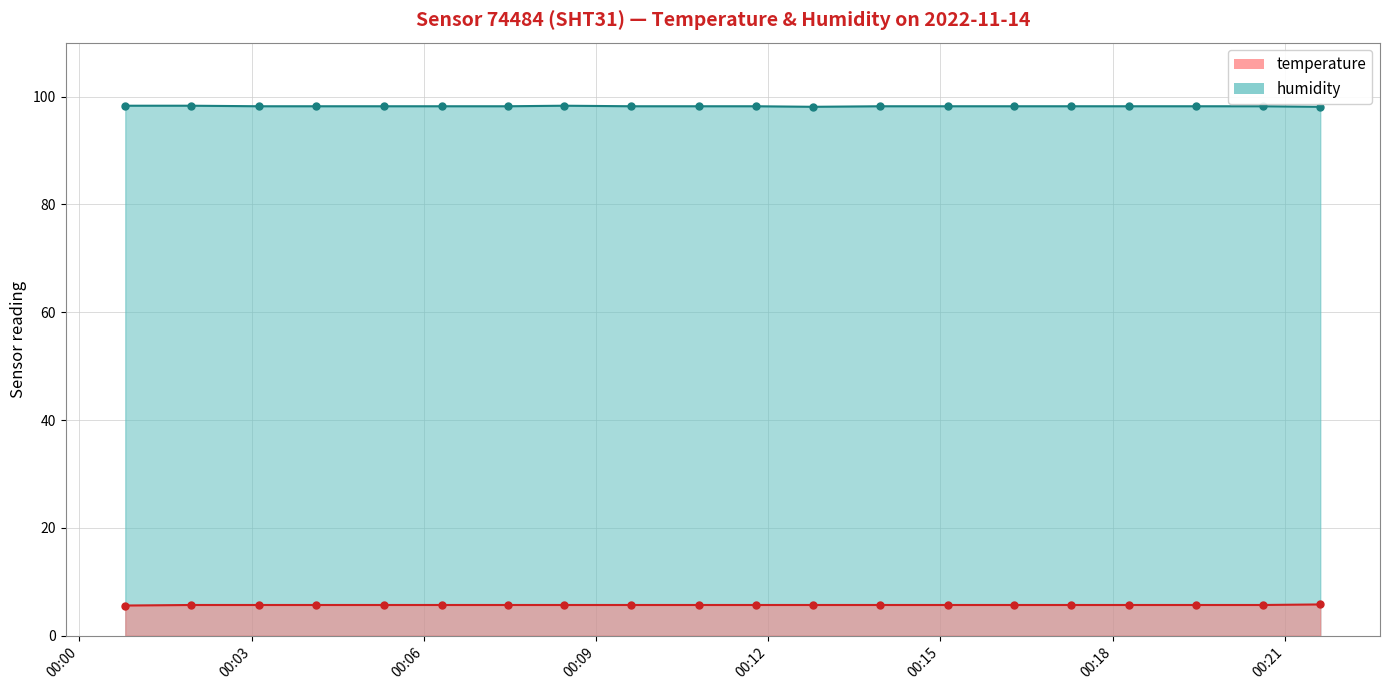

True or false: temperature and humidity intersect in this chart.

False